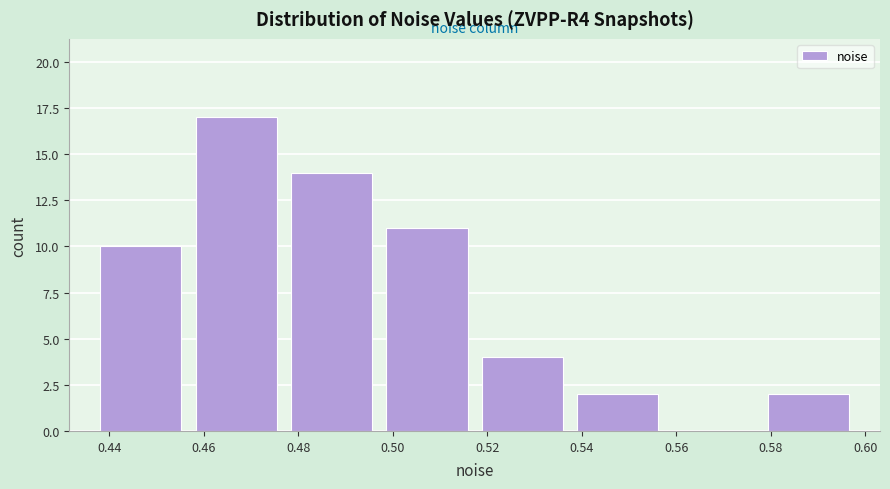

How tall is the bar that spans 0.456 to 0.476 on the x-axis? Neither the bar edges nor the heights are printed on the chart, so give them approximately, as read against the axes.

17